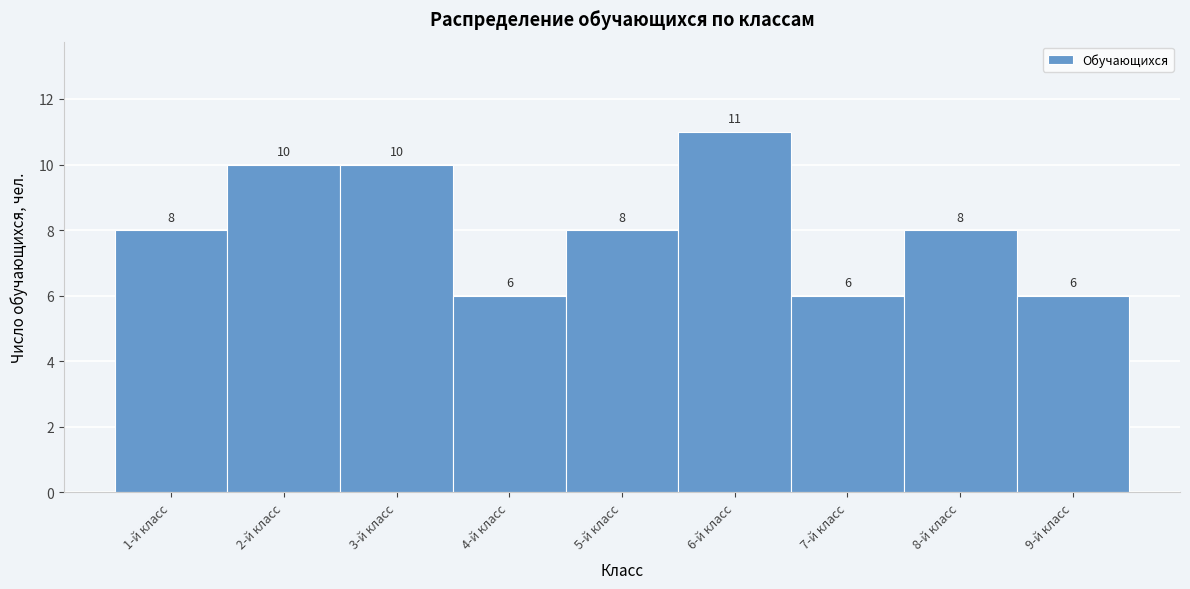

Reading left to right, transcribe this chart: for each bar, give the range it covers on the x-axis and its height.

0.5 to 1.5: 8
1.5 to 2.5: 10
2.5 to 3.5: 10
3.5 to 4.5: 6
4.5 to 5.5: 8
5.5 to 6.5: 11
6.5 to 7.5: 6
7.5 to 8.5: 8
8.5 to 9.5: 6